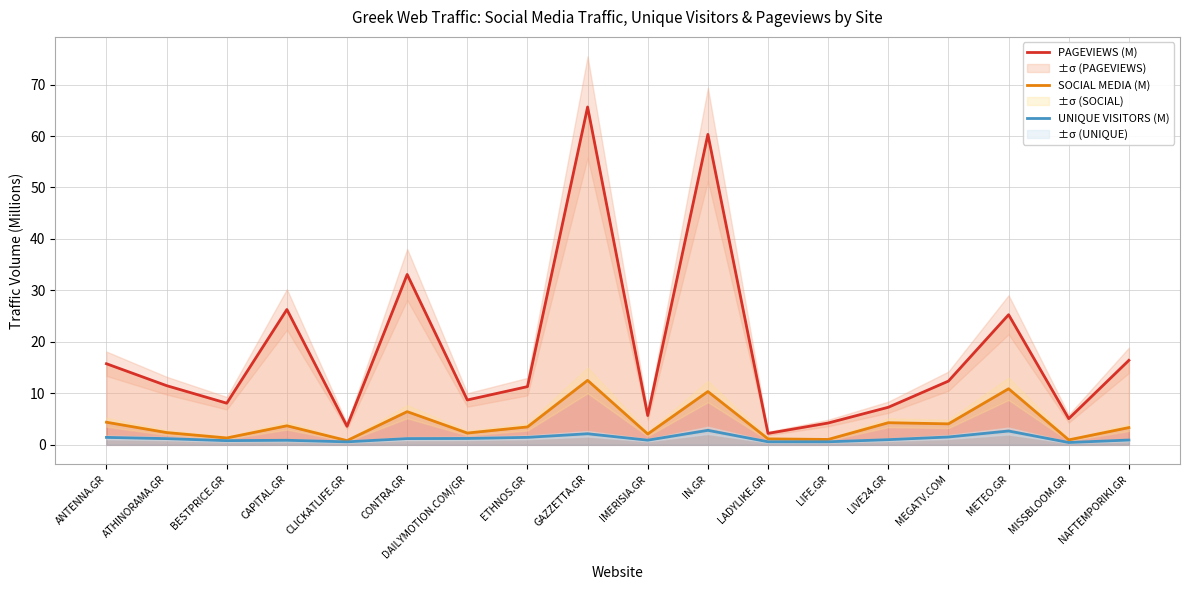

True or false: PAGEVIEWS (M) and UNIQUE VISITORS (M) intersect in this chart.

False